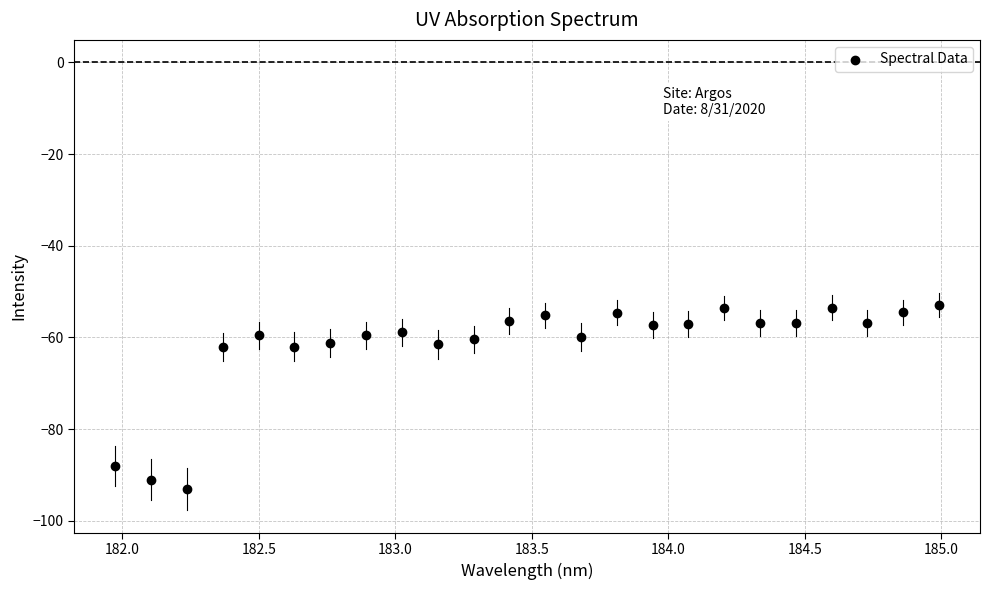

What is the range of Y values (max minus min)?

40.2